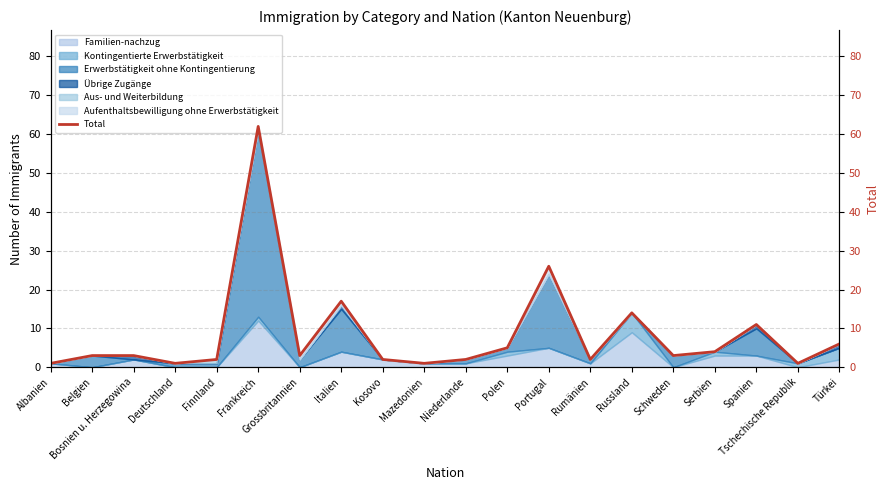

At which label does the data first exceed 3?

Frankreich